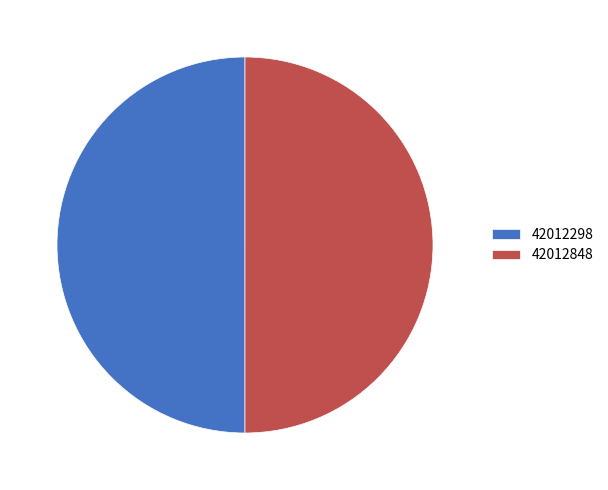

Do 42012298 and 42012848 together represent more than half of the pie?

Yes